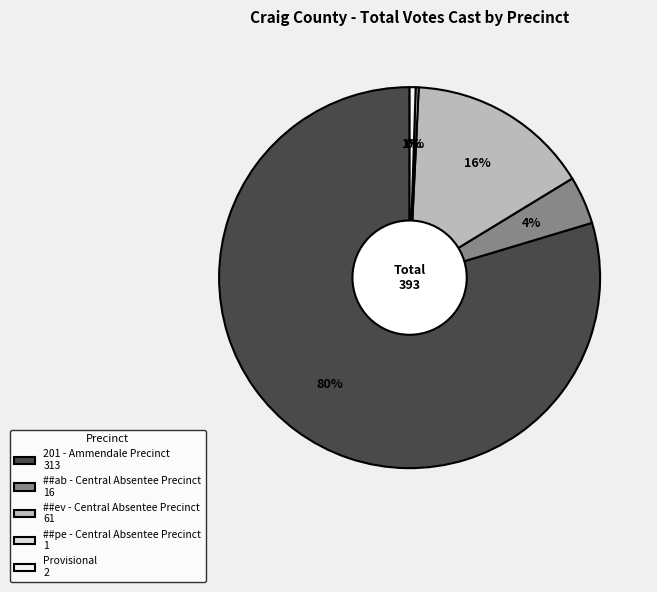

To the nearest percent, what is the difference between the largest and smallest slice percentages?

79%